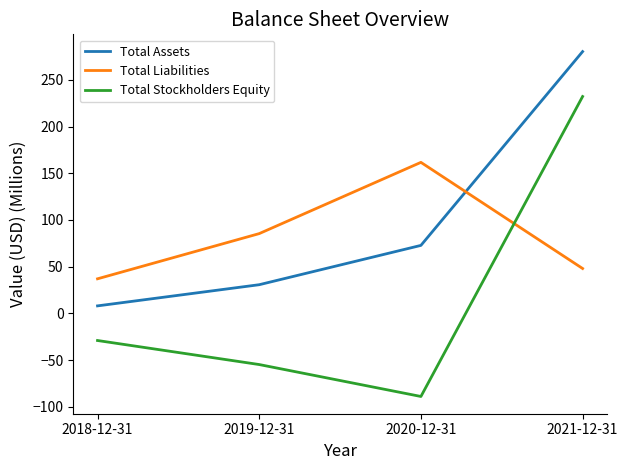

Where is the first local minimum for Total Stockholders Equity?

2020-12-31